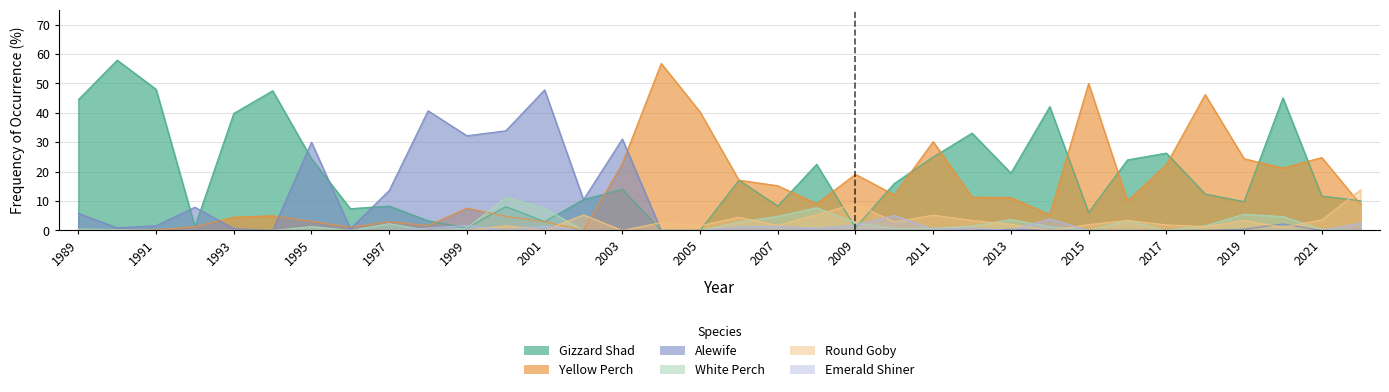

What is the spread (max minus min) of values at 2014?

42.1